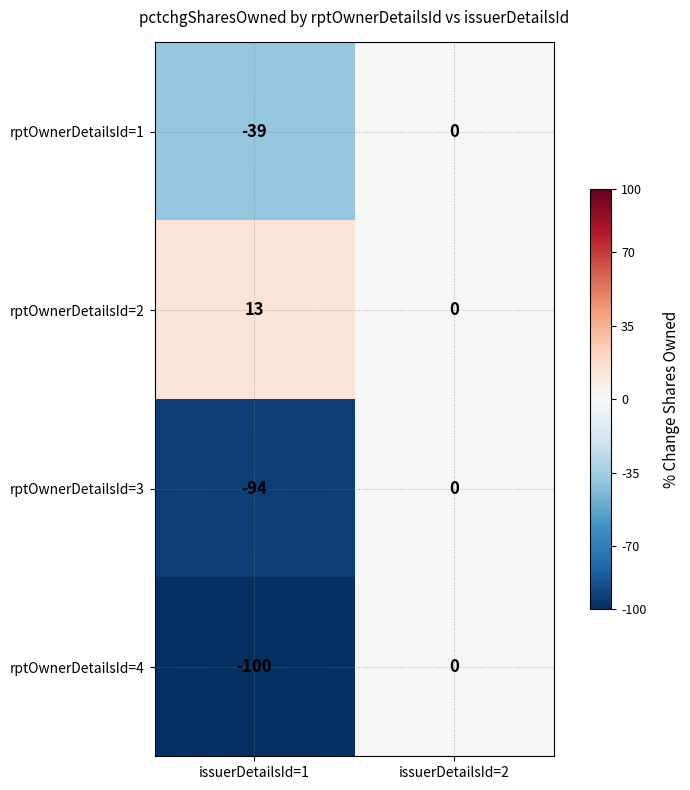

Which series changed the most between issuerDetailsId=1 and issuerDetailsId=2?

rptOwnerDetailsId=4